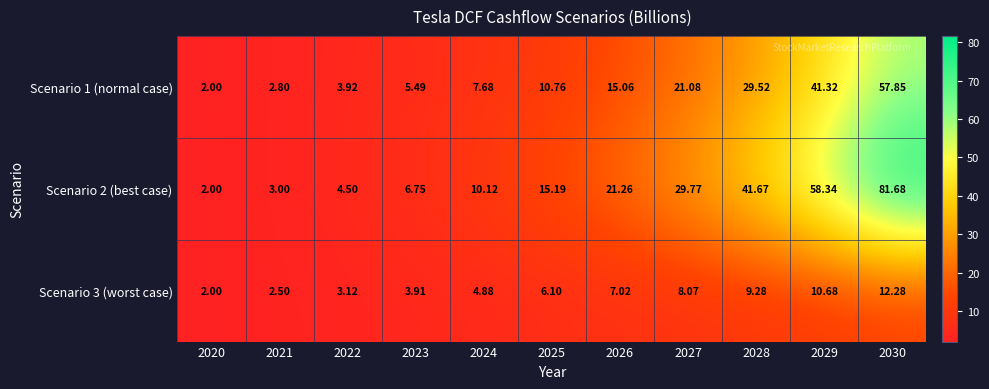

Is the value of Scenario 2 (best case) at 2030 greater than the value of Scenario 3 (worst case) at 2020?

Yes